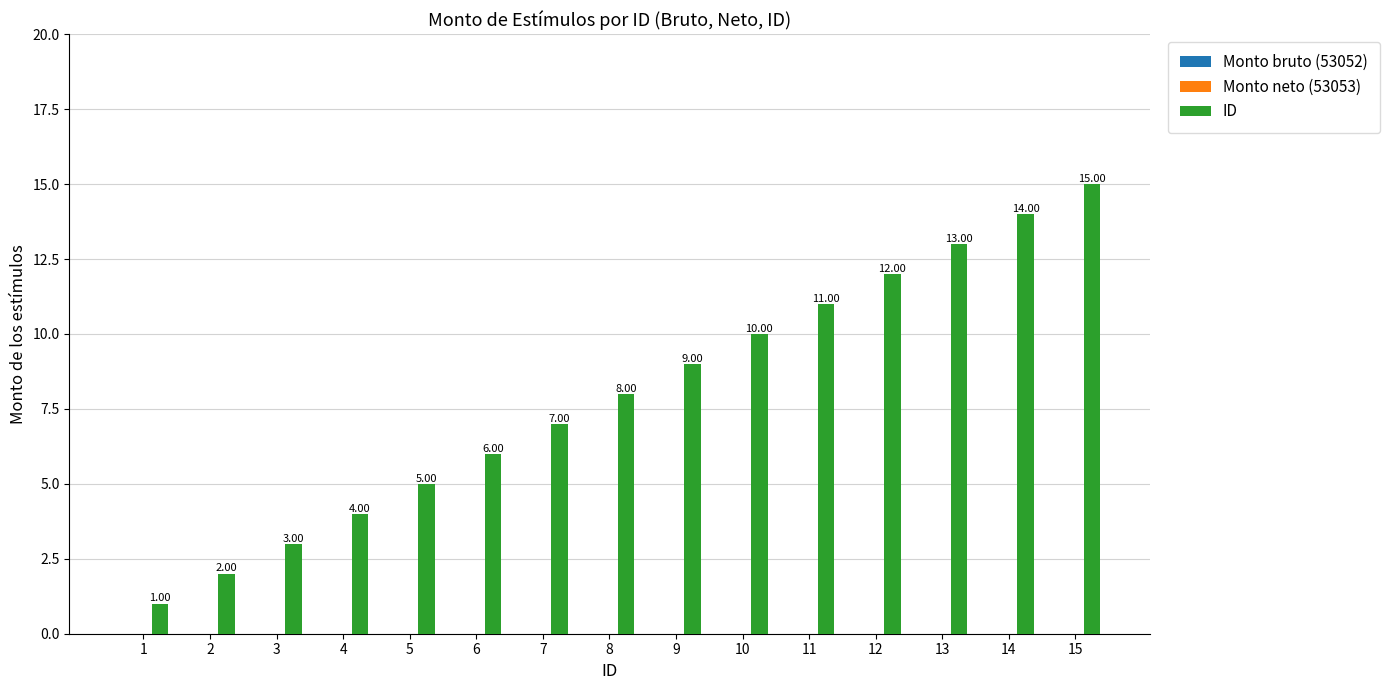

Are the bars horizontal?

No